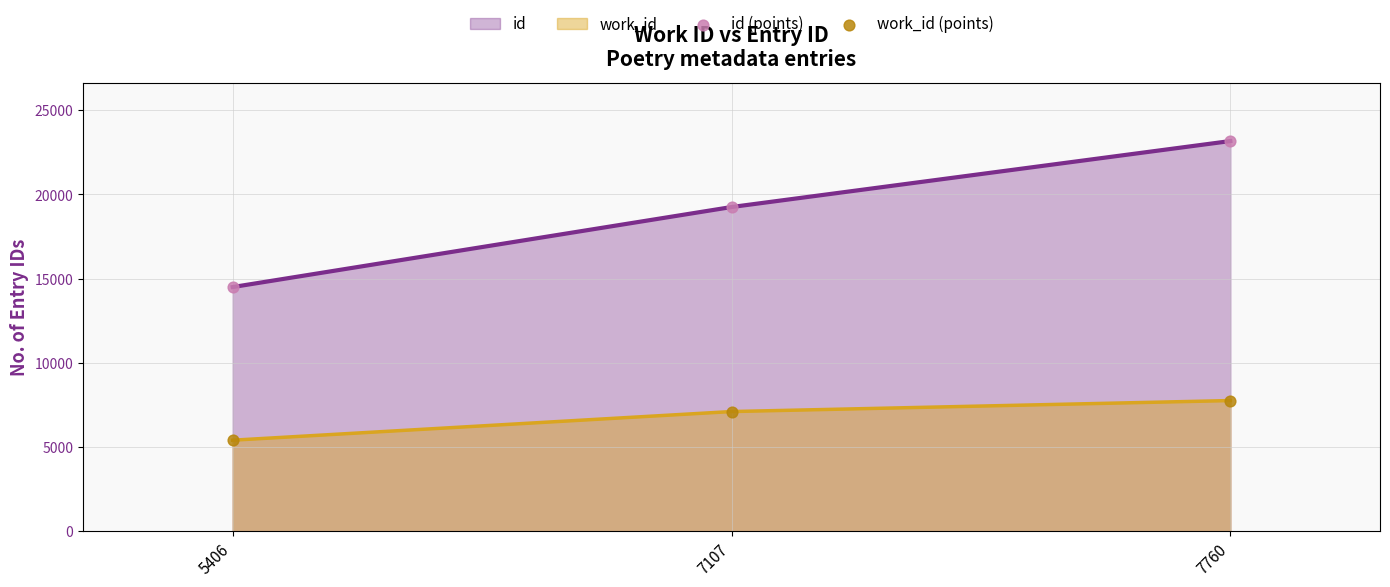

Which series has the widest spread of Y values?

id (points)